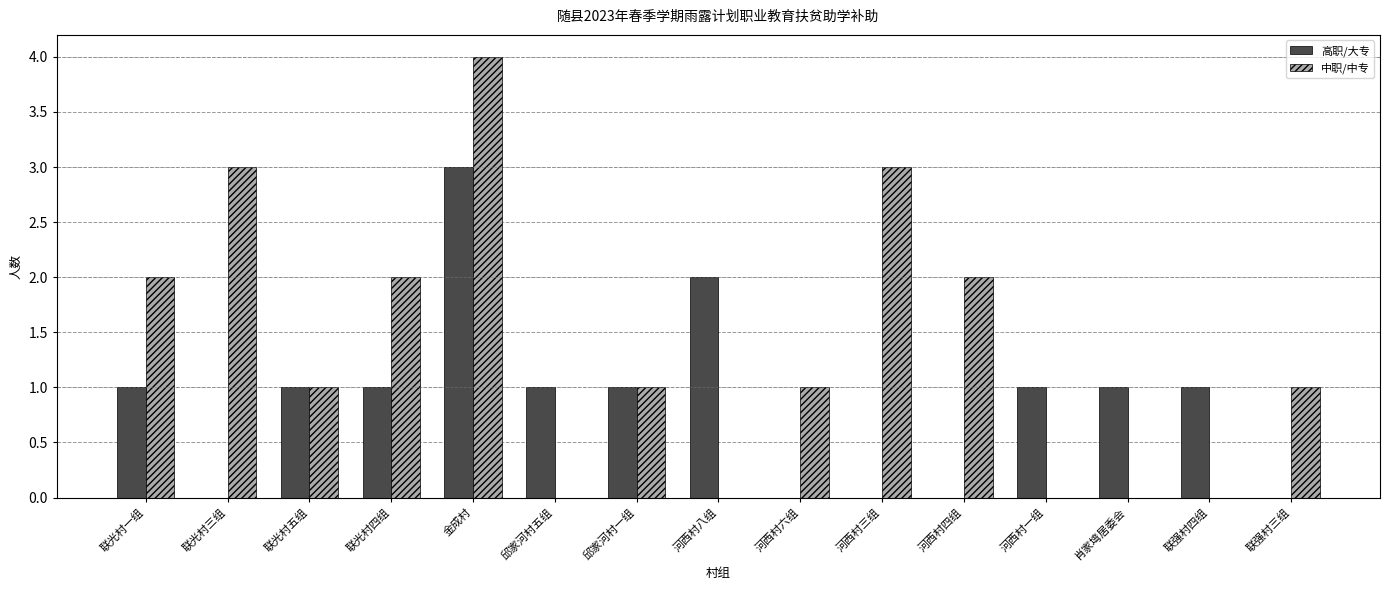

Which series changed the most between 联光村三组 and 联光村五组?

中职/中专